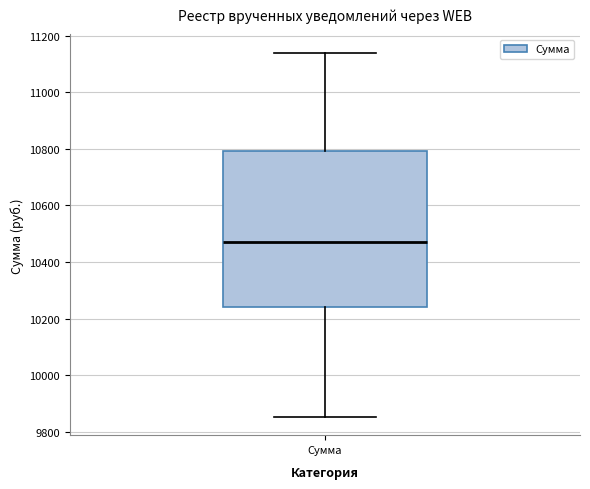

Read this box plot against the y-axis: the position of the median line, the range covered by the box, and the ends of both whiskers. The values are not printed on the chart, so give them approximately, as read against the axis.

median 10460, box 10240 to 10800, whiskers 9860 to 11140